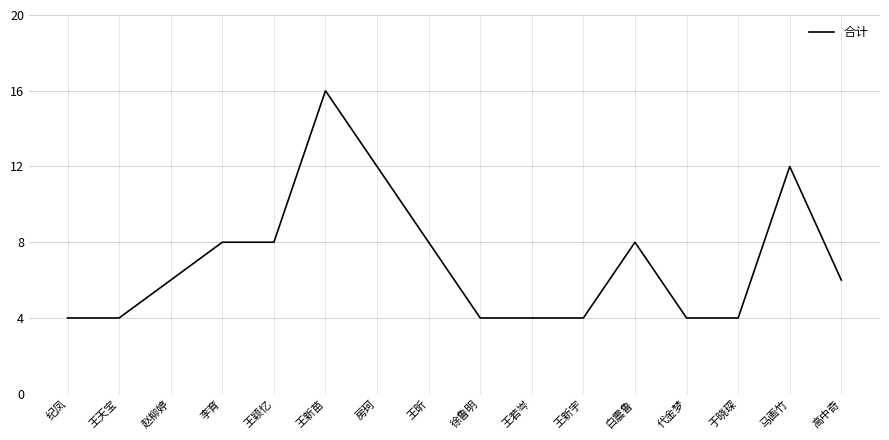

Reading left to right, extract all data points from this chart.

纪凤=4	王天宝=4	赵柳婷=6	李育=8	王颖忆=8	王新苗=16	房珂=12	王昕=8	徐鲁明=4	王若岑=4	王新宇=4	白震鲁=8	代金梦=4	于晓琛=4	马画竹=12	高中奇=6